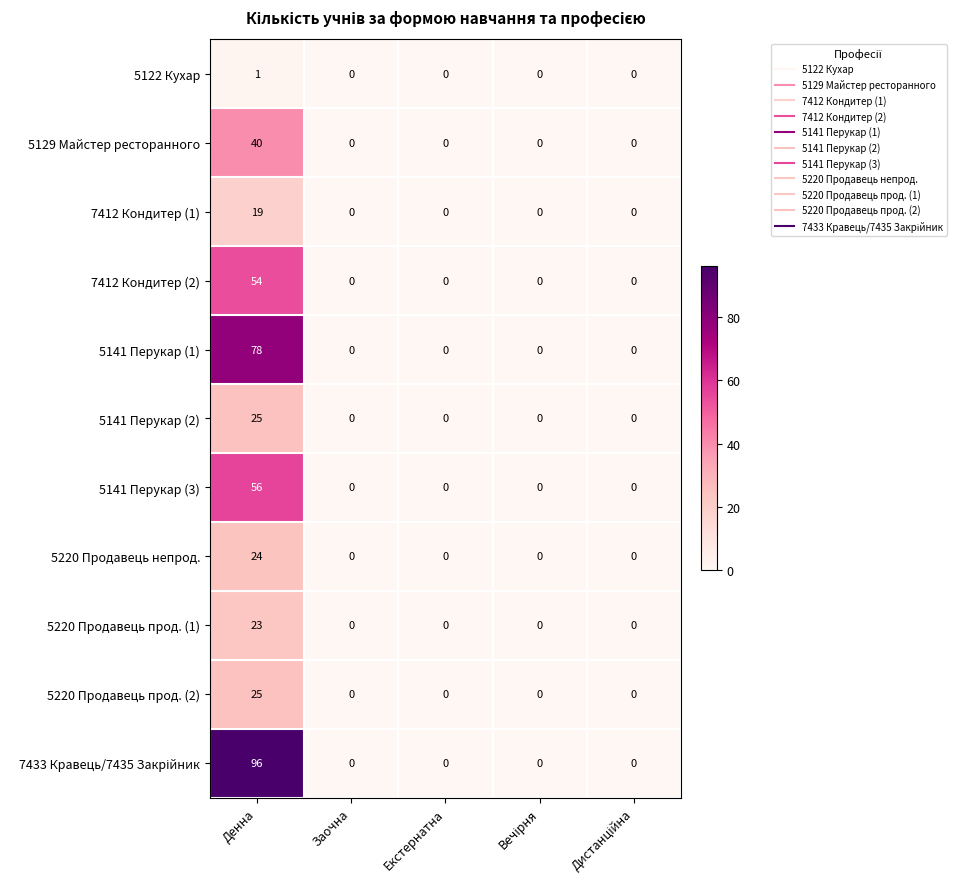

What is the difference between the maximum and minimum values in the 5220 Продавець непрод. series?

24